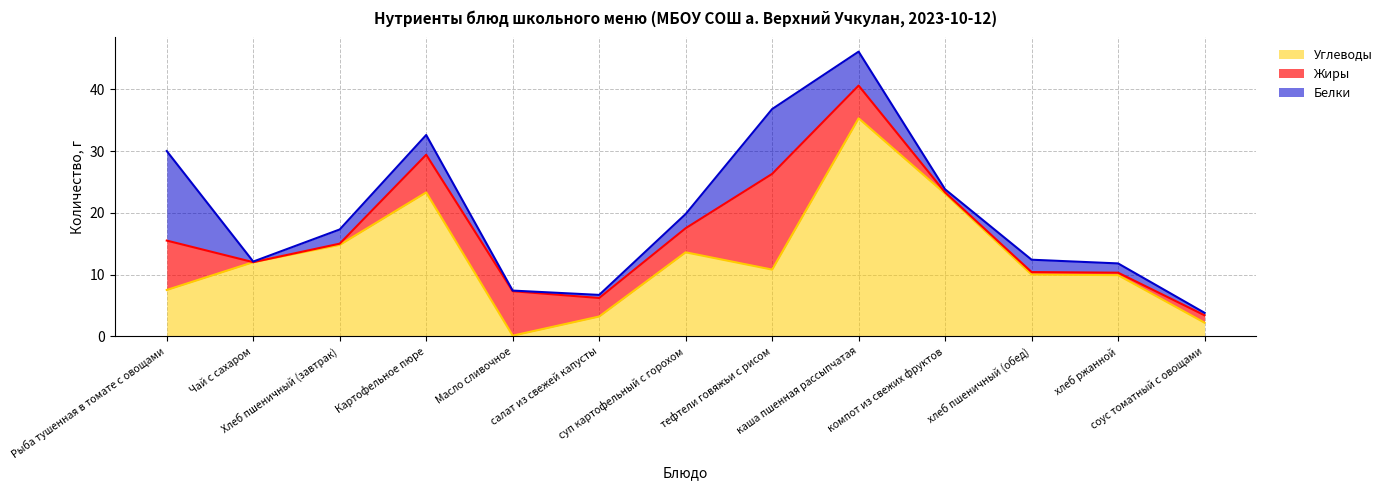

What is the label of the 5th point from the right?

каша пшенная рассыпчатая